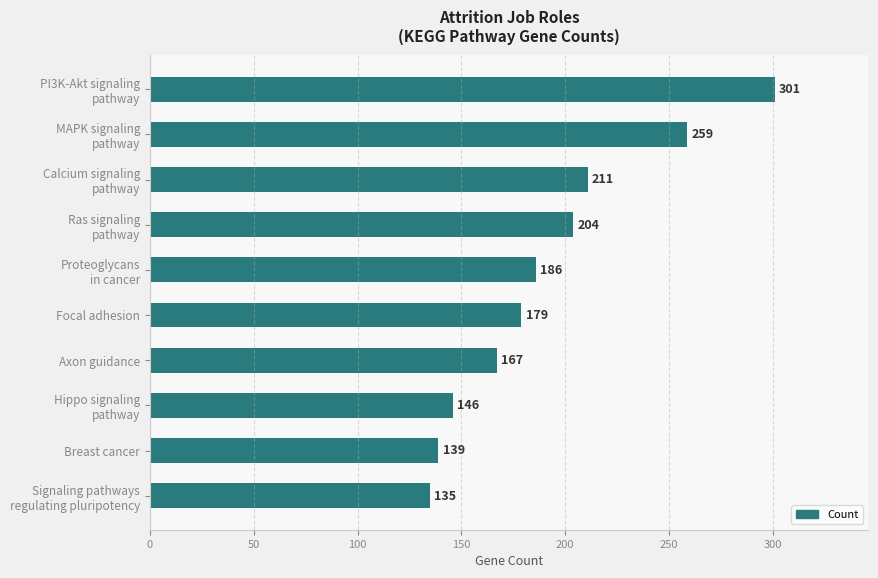

What is the smallest value displayed?

135